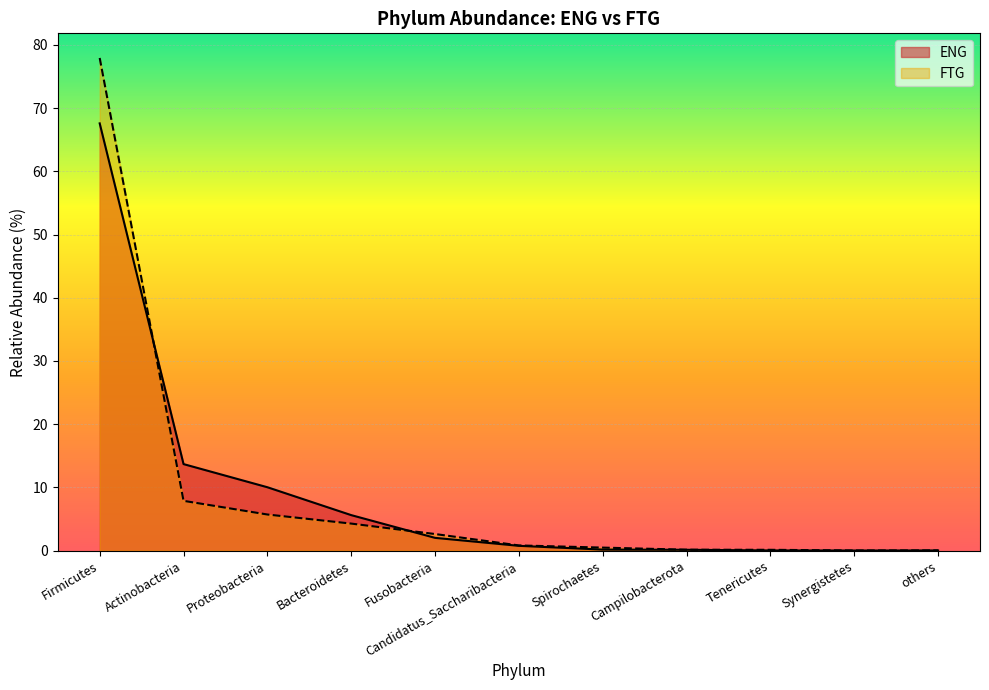

At which category is the sum across all series the highest?

Firmicutes